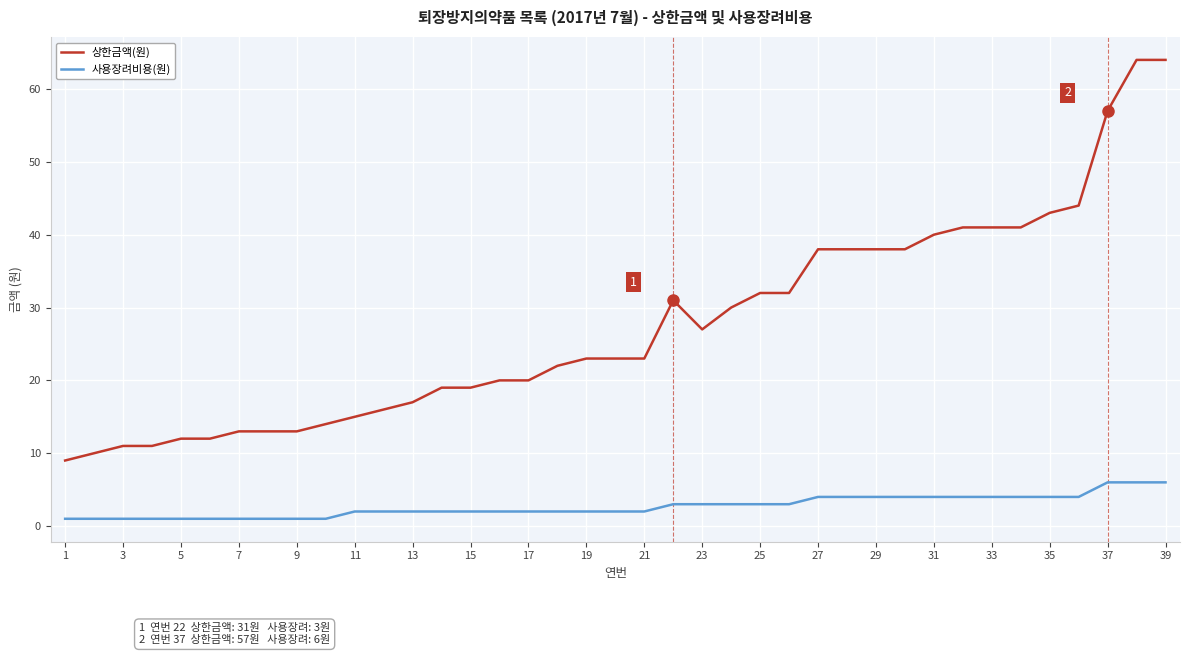

What is the difference between the maximum and minimum values in the 사용장려비용(원) series?

5